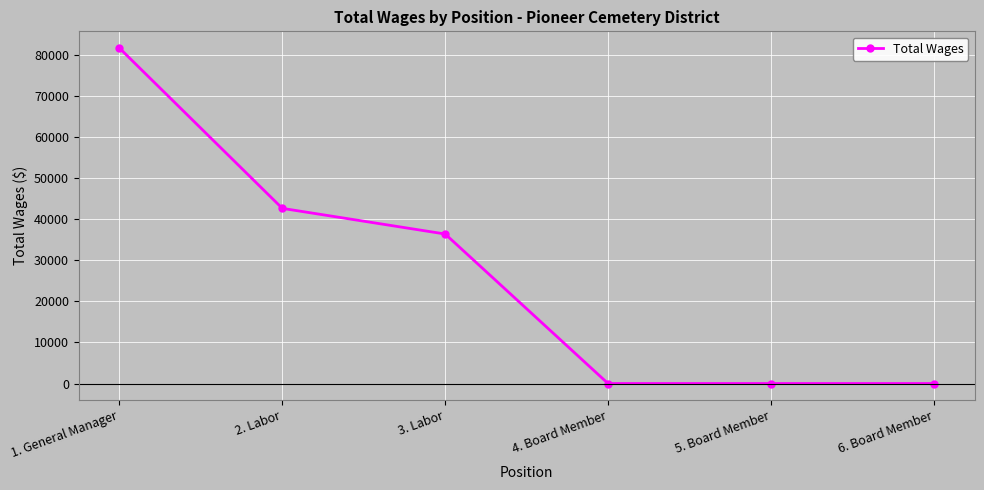

What is the difference between the second highest and minimum values?

42600